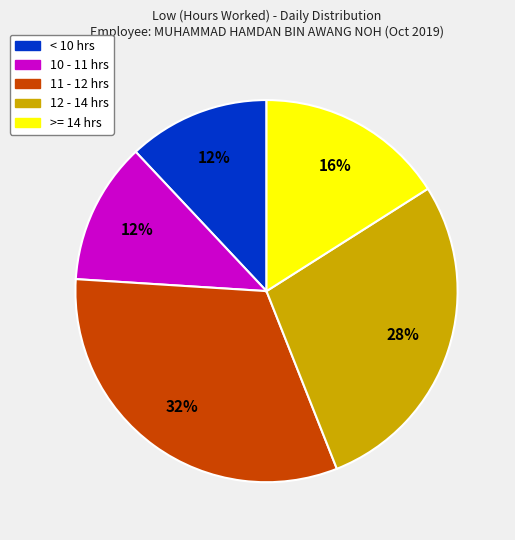

How many segments does this pie chart have?

5